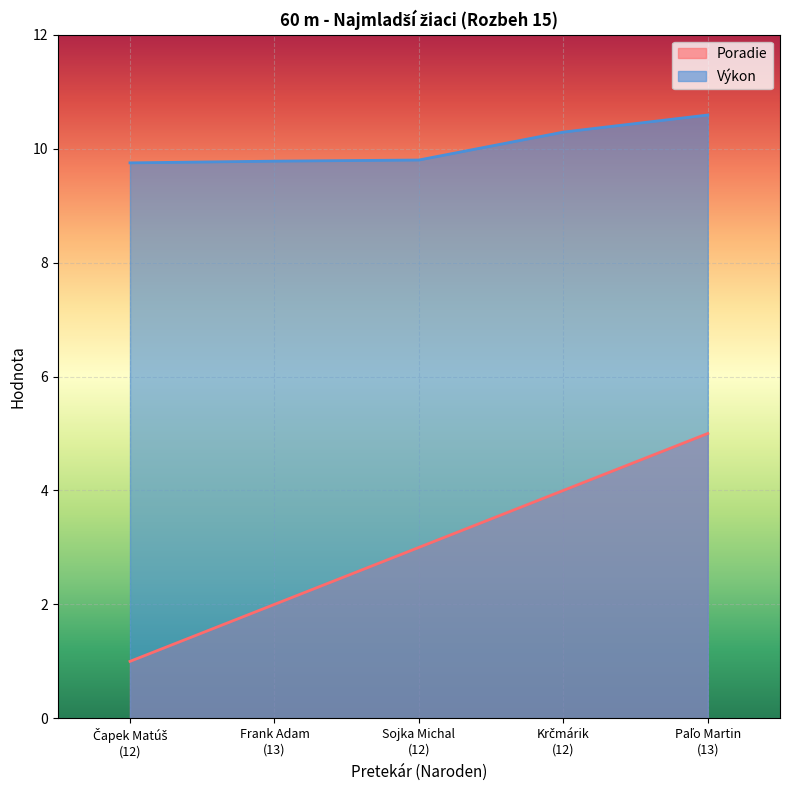

The Výkon series shows 9.8 at Čapek Matúš
(12). True or false?

True